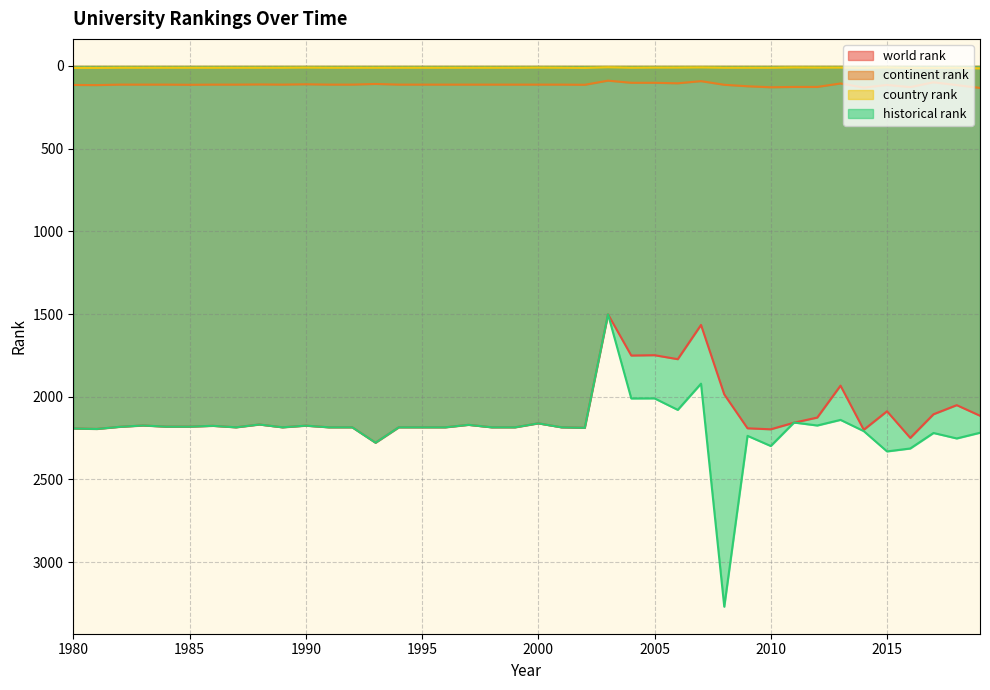

True or false: country rank and historical rank cross at least once.

False